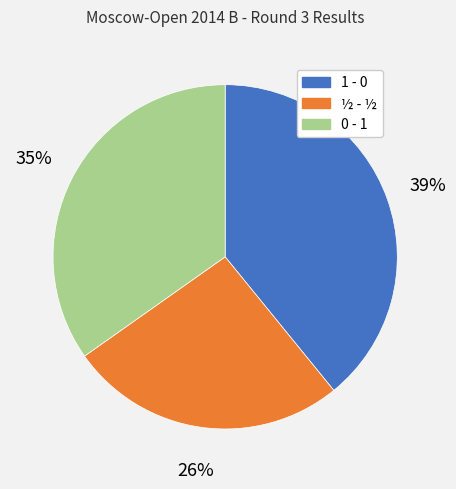

Is it true that ½ - ½ is 35% of the pie?

False